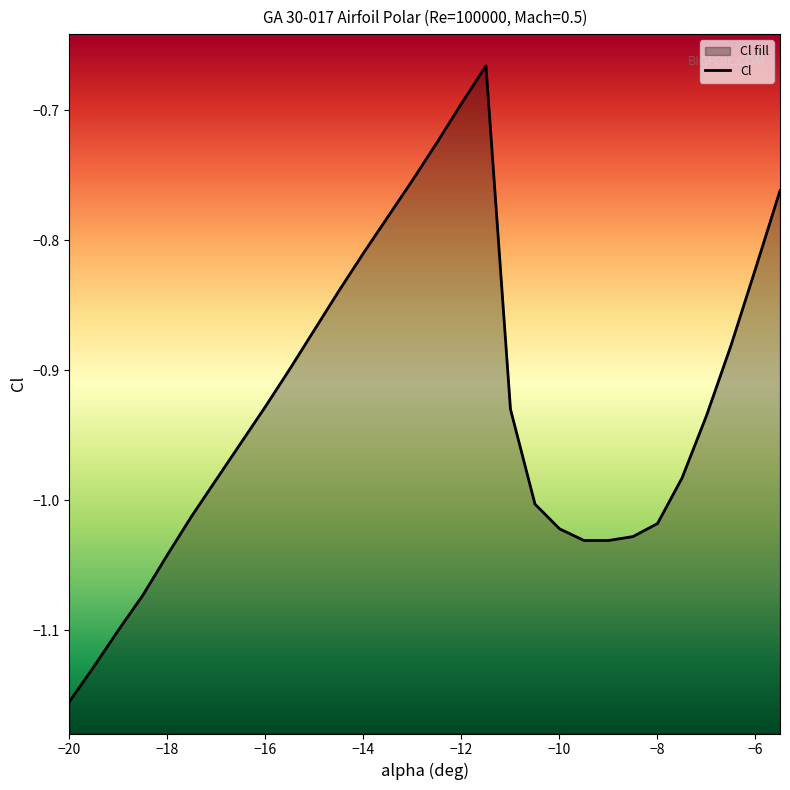

Reading left to right, transcribe all the data shown in this chart.

-20=-1.2	-19.5=-1.1	-19=-1.1	-18.5=-1.1	-18=-1.0	-17.5=-1.0	-17=-1.0	-16.5=-1.0	-16=-0.9	-15.5=-0.9	-15=-0.9	-14.5=-0.8	-14=-0.8	-13.5=-0.8	-13=-0.8	-12.5=-0.7	-12=-0.7	-11.5=-0.7	-11=-0.9	-10.5=-1.0	-10=-1.0	-9.5=-1.0	-9=-1.0	-8.5=-1.0	-8=-1.0	-7.5=-1.0	-7=-0.9	-6.5=-0.9	-6=-0.8	-5.5=-0.8